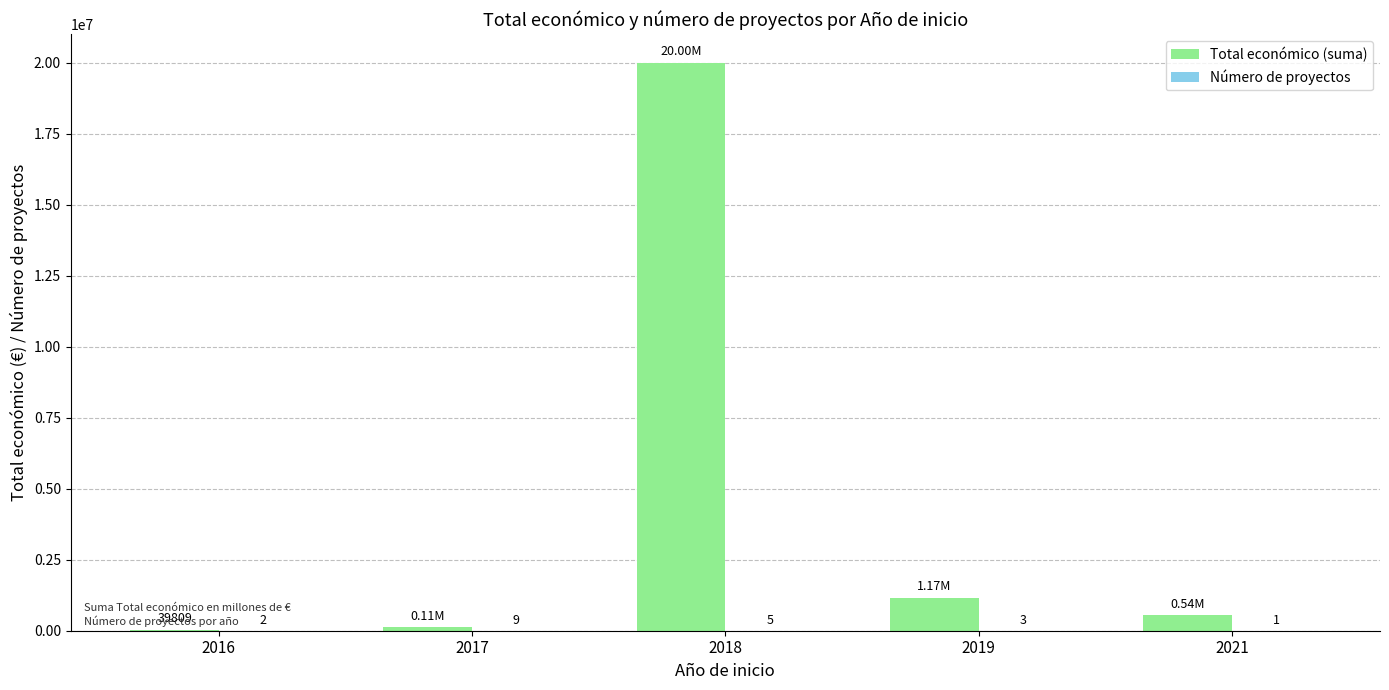

Which series has the largest total across all categories?

Total económico (suma)